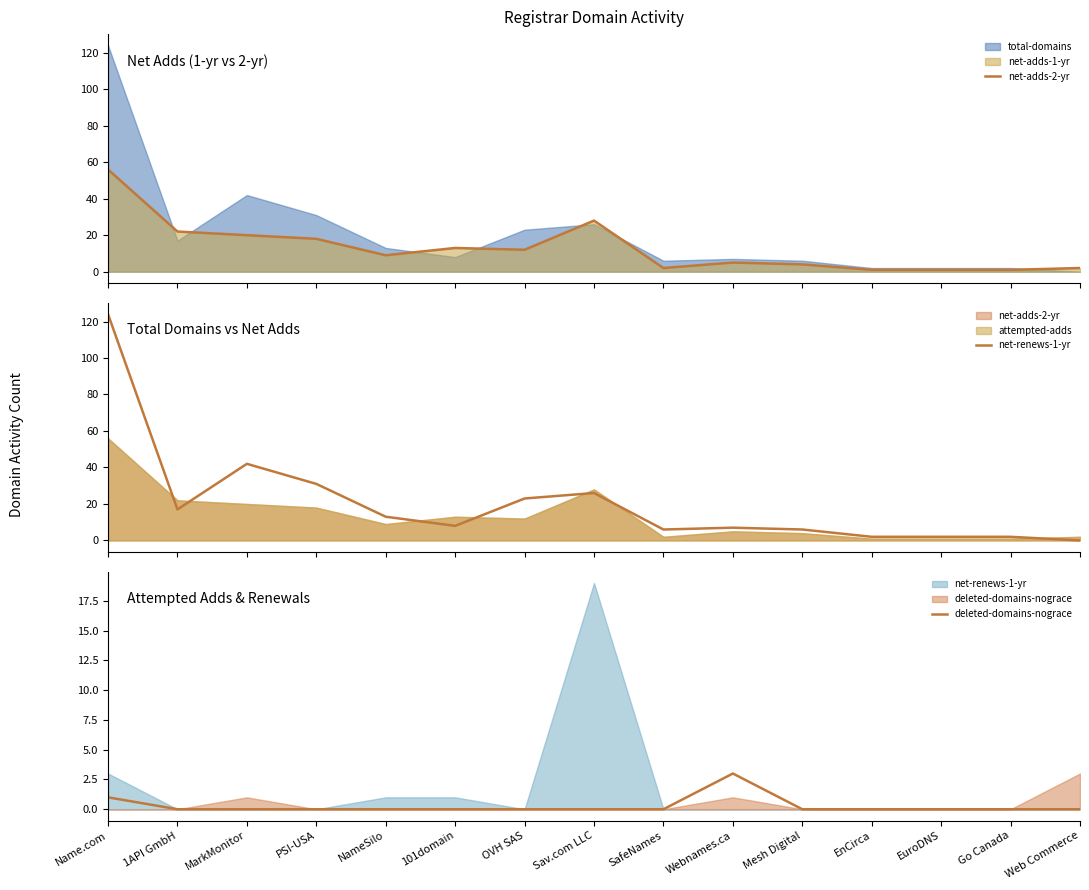

The net-adds-2-yr series shows 20 at MarkMonitor. True or false?

True